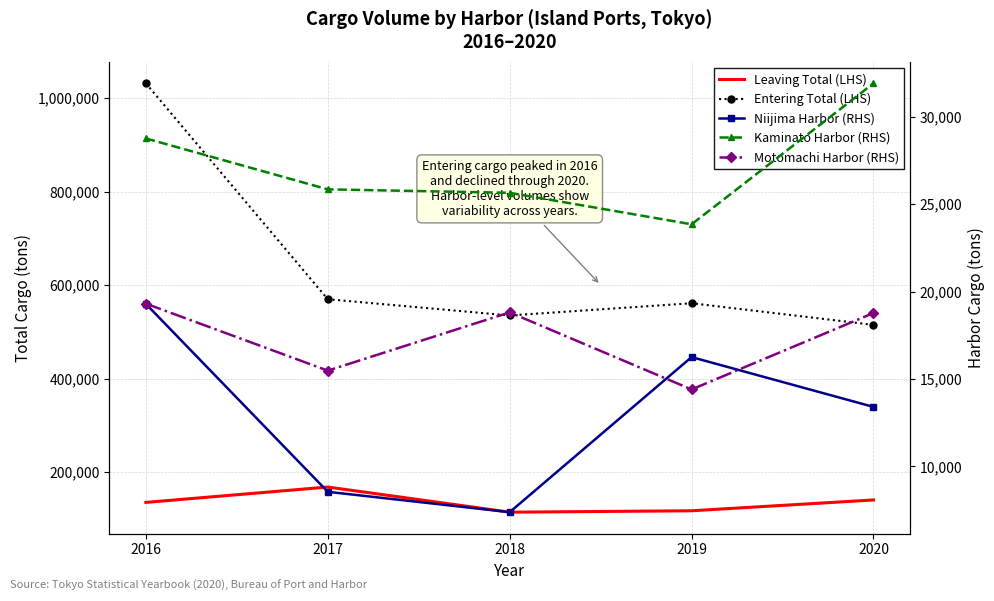

Count the number of categories in the chart.

5